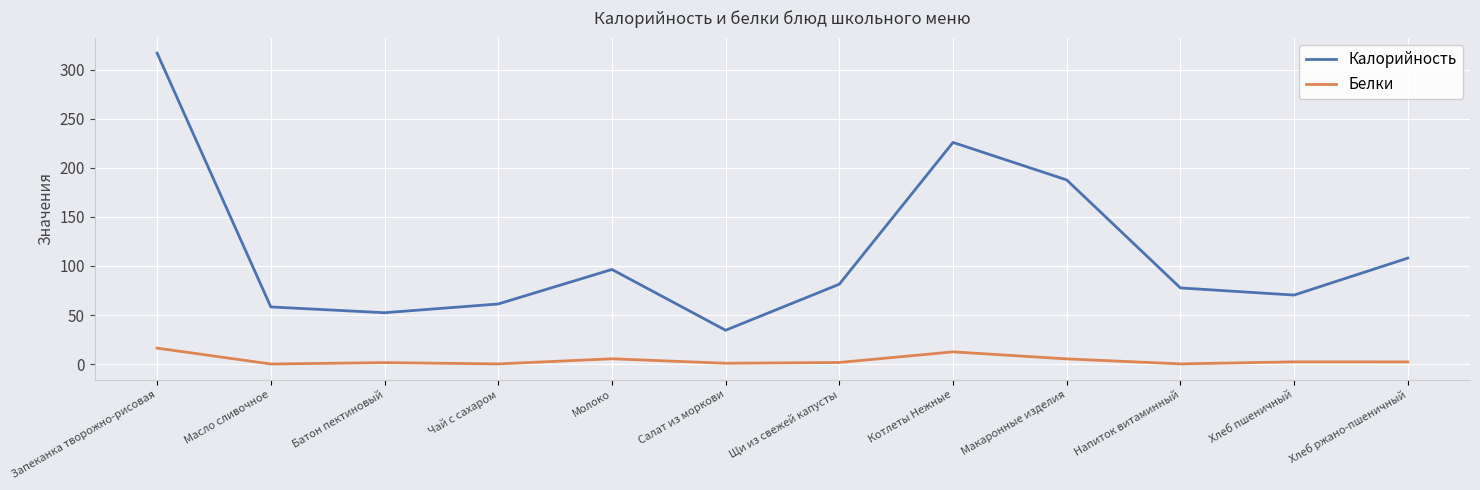

What is the average value of the Белки series?

4.0